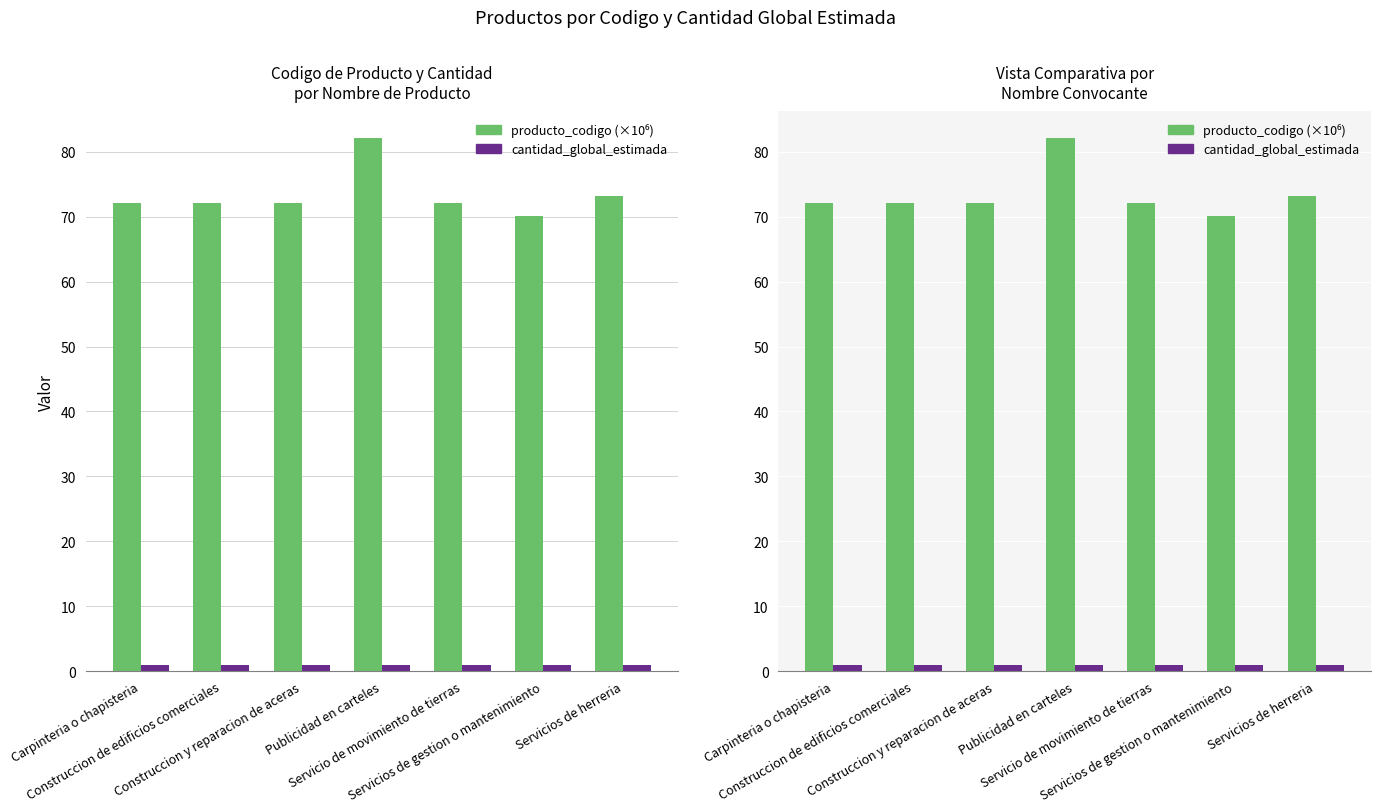

Which category has the highest value in the cantidad_global_estimada series?

Carpinteria o chapisteria